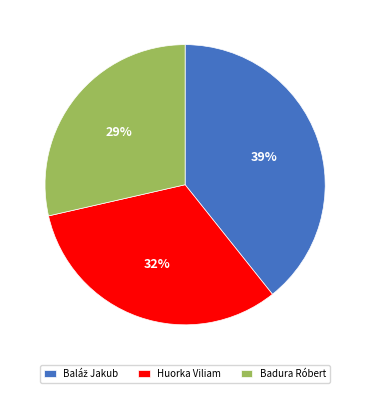

Combined, do Huorka Viliam and Badura Róbert account for over 50%?

Yes